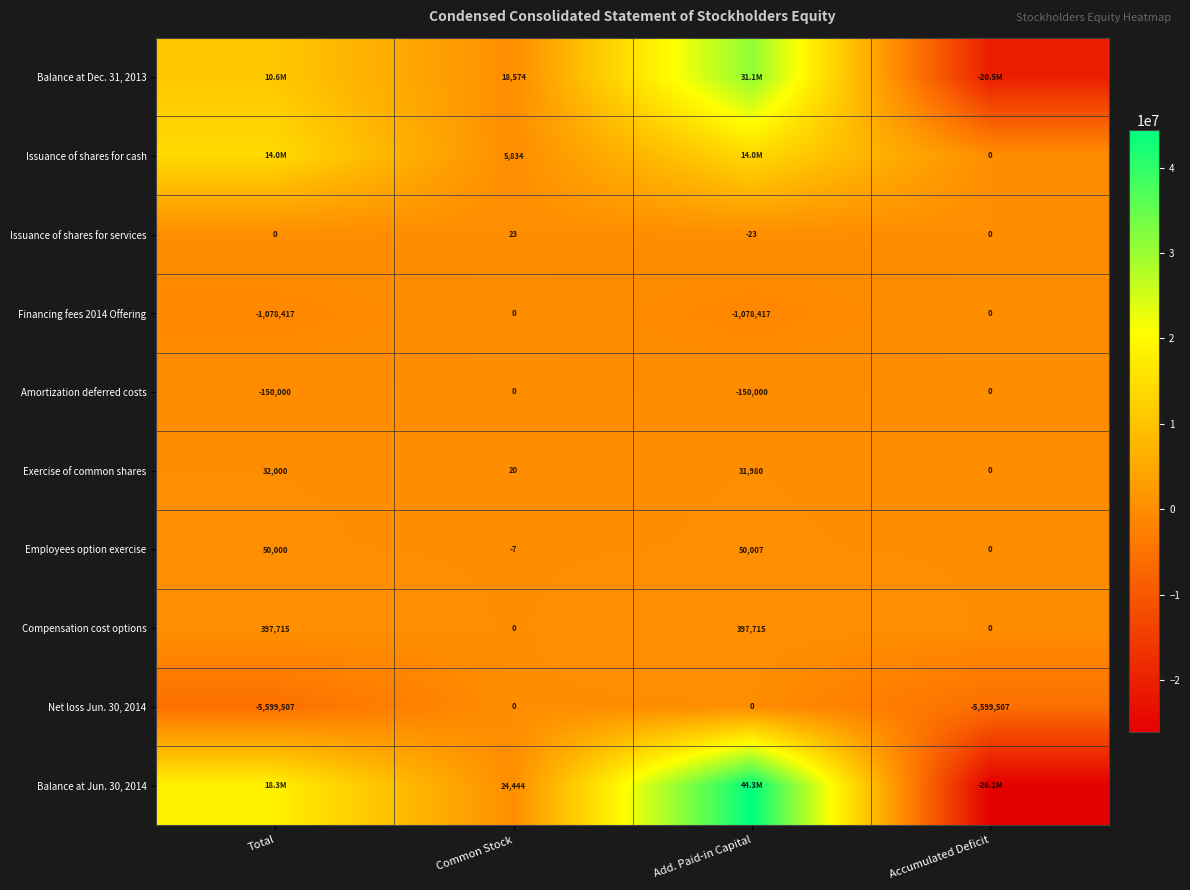

What is the minimum value for Financing fees 2014 Offering?

-1078417